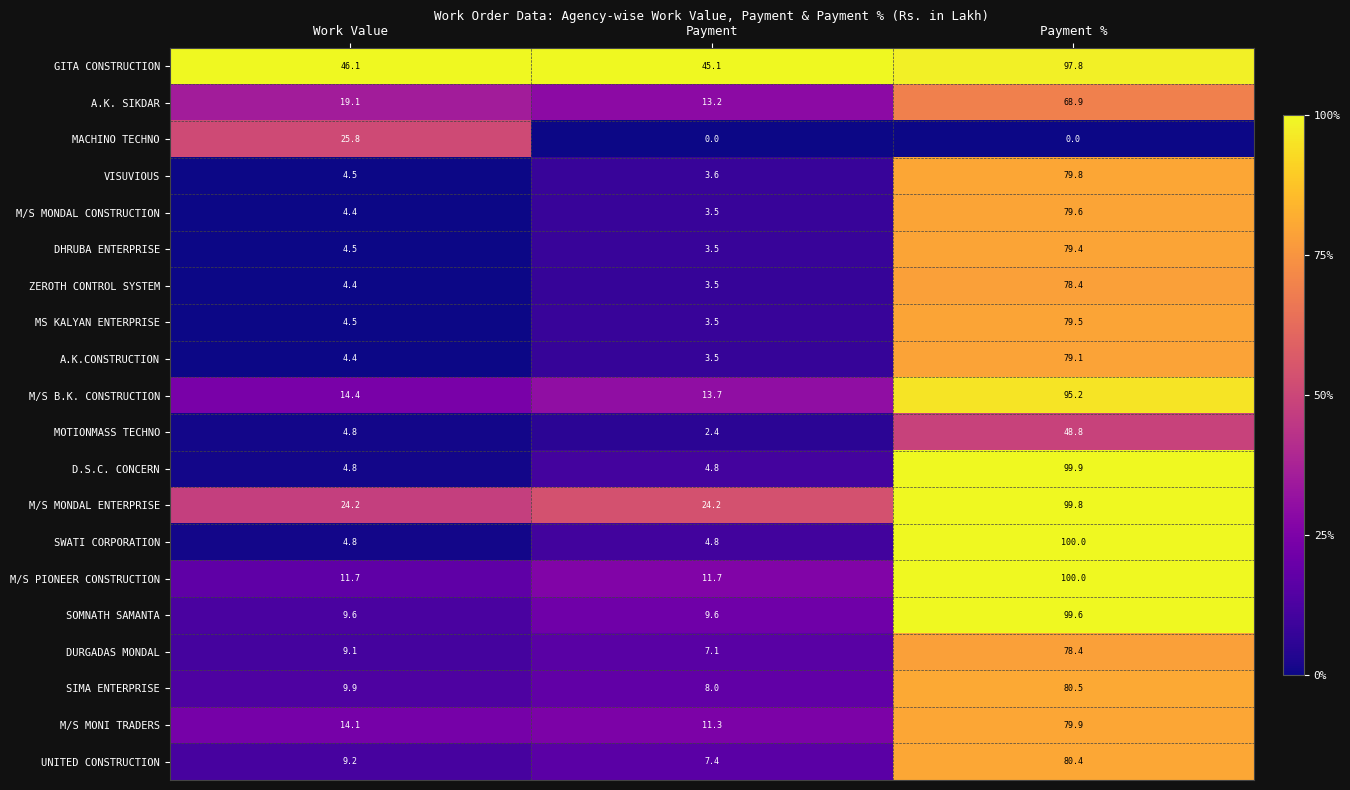

Which series changed the most between Work Value and Payment?

MACHINO TECHNO